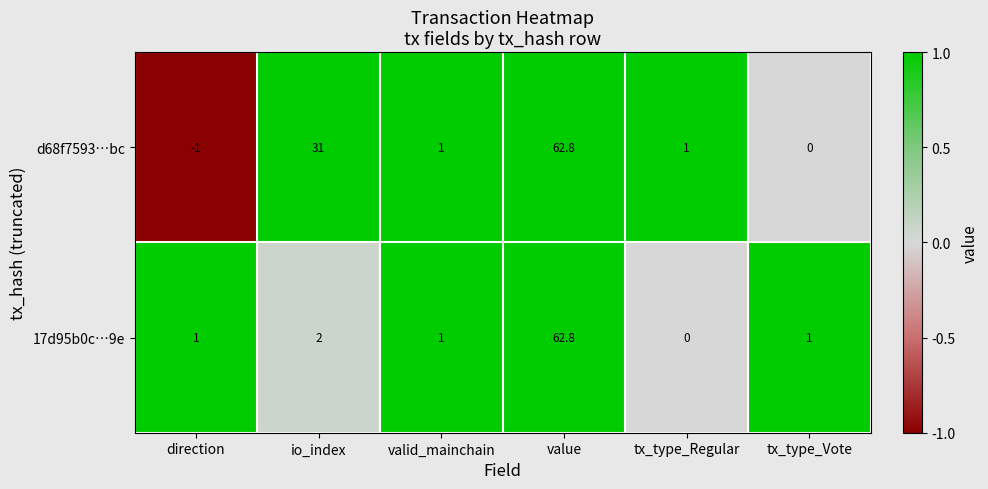

At which category does the chart reach its peak across all series?

value